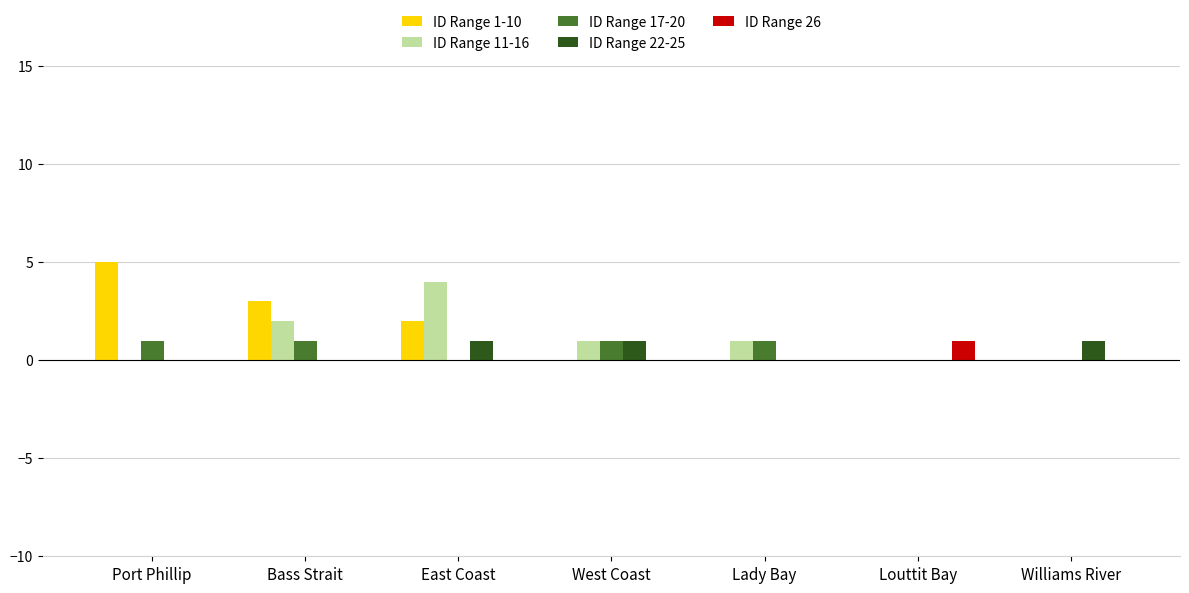

What is the total value across all series at West Coast?

3